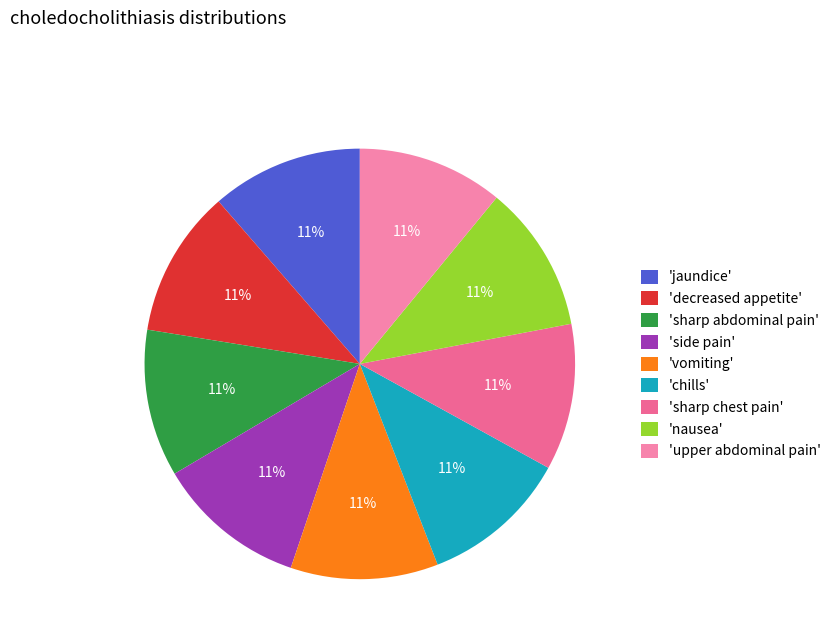

Count the number of slices in the pie.

9